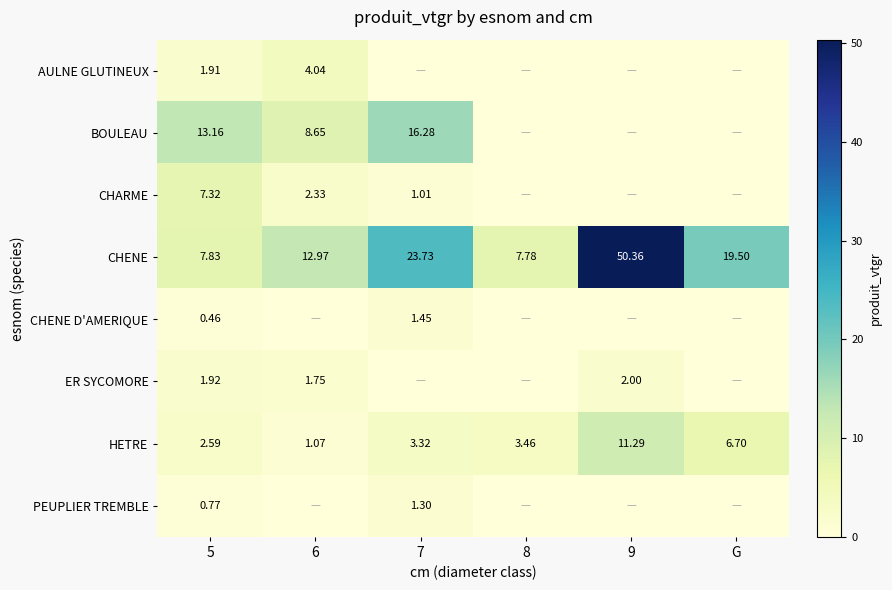

Is the value of HETRE at 6 greater than the value of CHENE at 9?

No